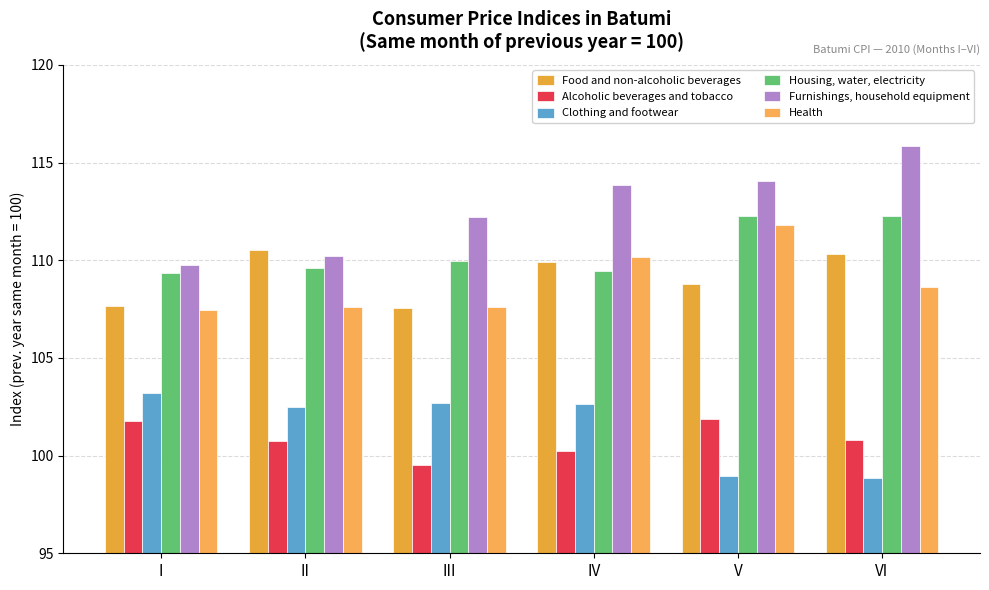

Reading right to left, list all the values displayed in this chart.

Food and non-alcoholic beverages: 110.3	108.8	109.9	107.6	110.5	107.7
Alcoholic beverages and tobacco: 100.8	101.9	100.3	99.5	100.7	101.8
Clothing and footwear: 98.8	98.9	102.6	102.7	102.5	103.2
Housing, water, electricity: 112.3	112.2	109.4	110.0	109.6	109.4
Furnishings, household equipment: 115.9	114.1	113.9	112.2	110.2	109.8
Health: 108.6	111.8	110.2	107.6	107.6	107.5